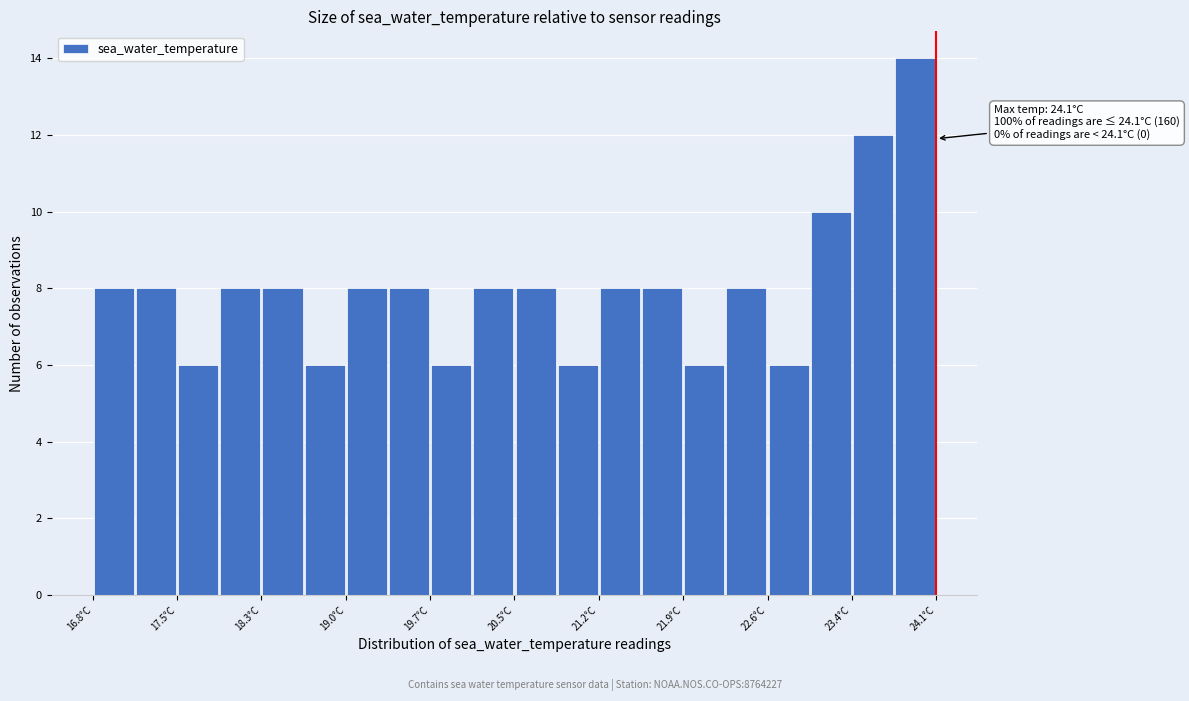

Around what value on the x-axis is the tallest bar? Give the approximate position of its centre, as read against the axis.

23.9